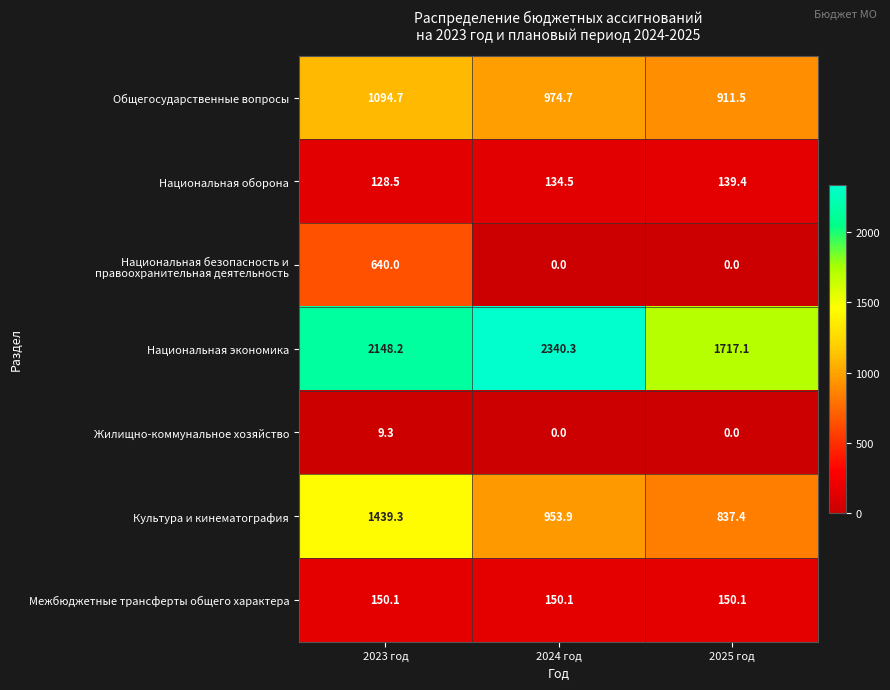

At which label is Национальная оборона closest to 133?

2024 год